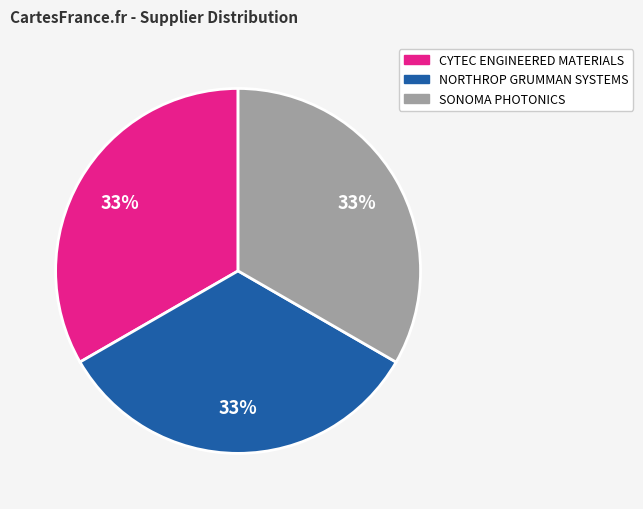

Is it true that NORTHROP GRUMMAN SYSTEMS is 26% of the pie?

False